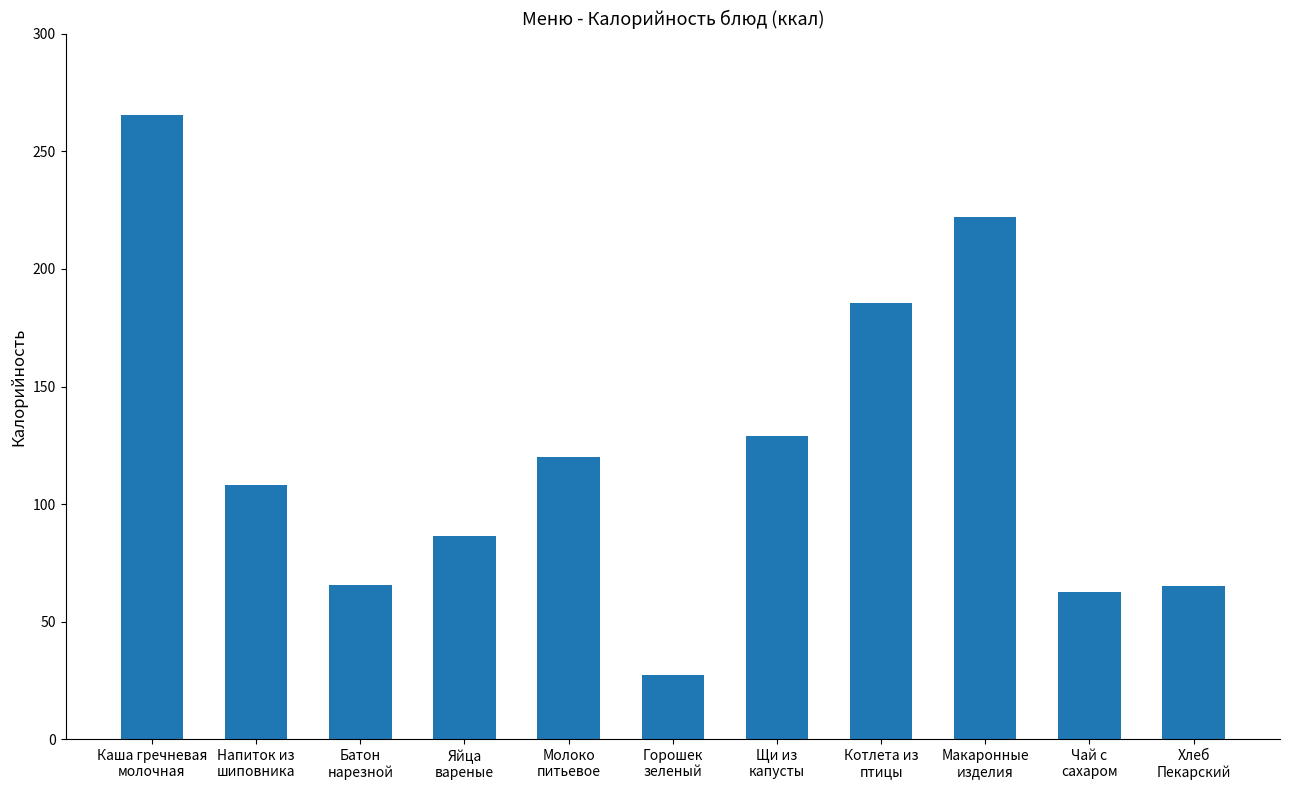

What is the change in value from Напиток из
шиповника to Котлета из
птицы?

+77.5